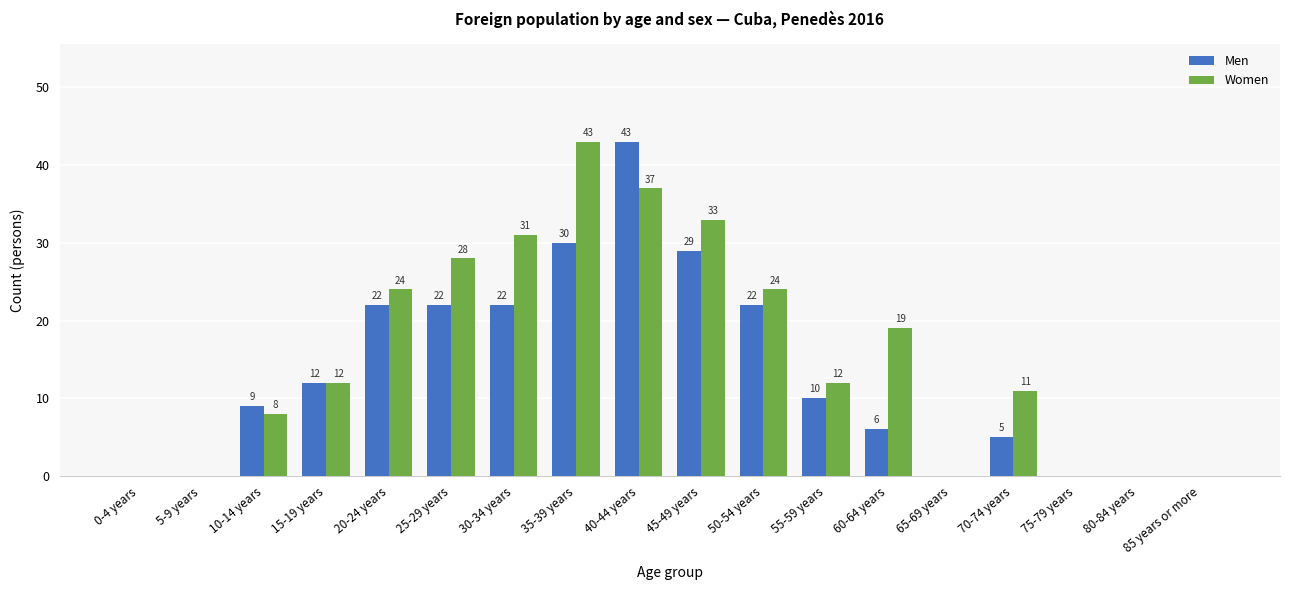

Where does the Men series first go above 10?

15-19 years